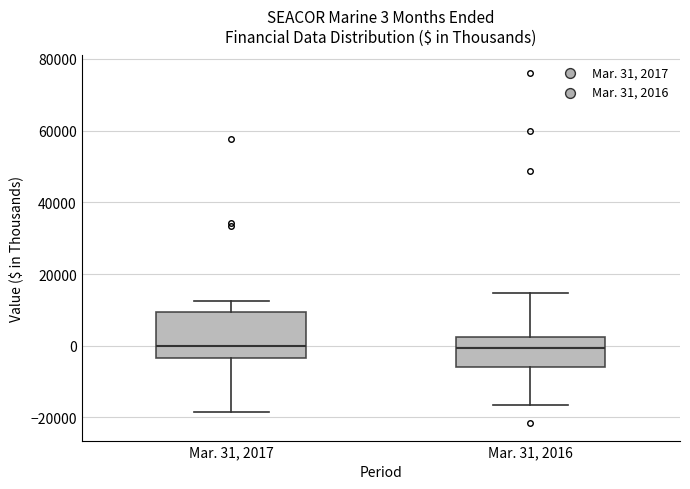

Which box is the tallest, from its lower edge to its upper edge?

Mar. 31, 2017